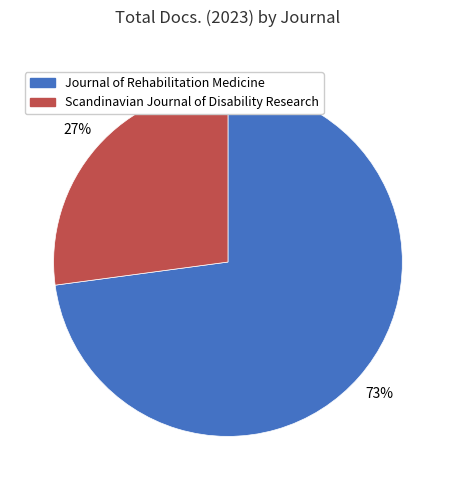

Do Scandinavian Journal of Disability Research and Journal of Rehabilitation Medicine together represent more than half of the pie?

Yes